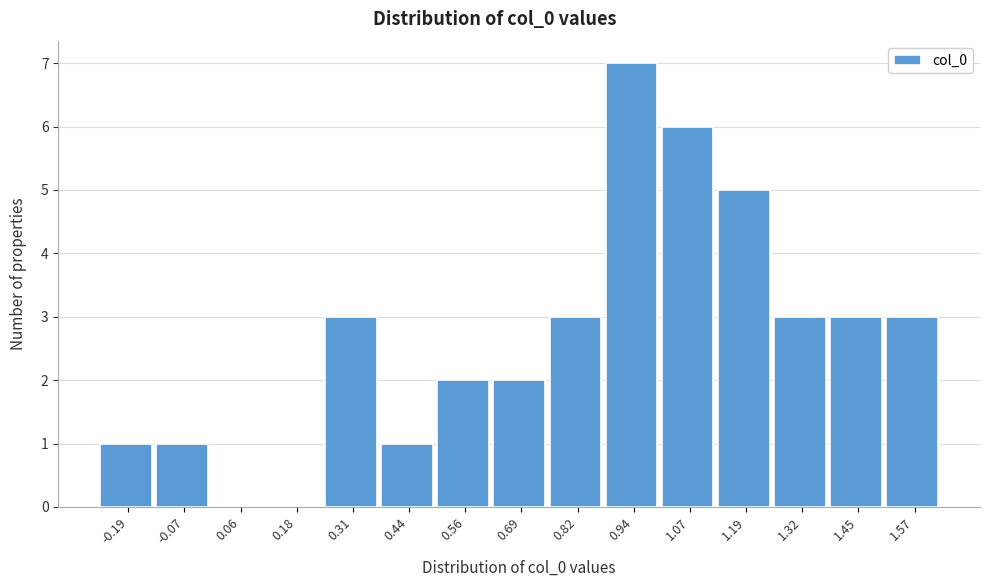

Reading left to right, what are all the values shown in this chart?

-0.19=1	-0.07=1	0.06=0	0.18=0	0.31=3	0.44=1	0.56=2	0.69=2	0.82=3	0.94=7	1.07=6	1.19=5	1.32=3	1.45=3	1.57=3